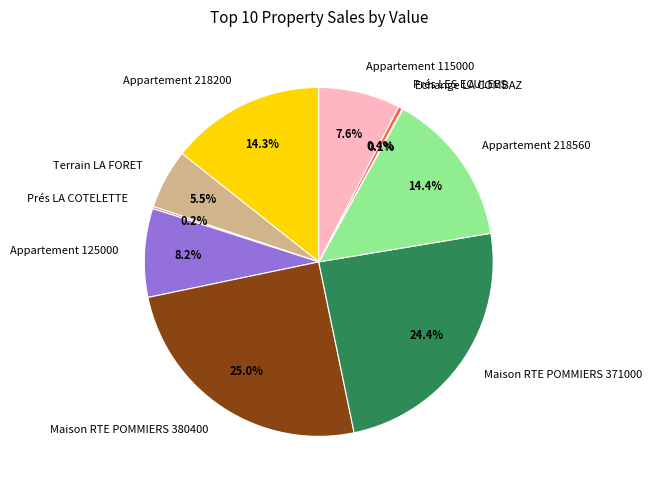

Which category has the biggest portion of the pie?

Maison RTE POMMIERS 380400